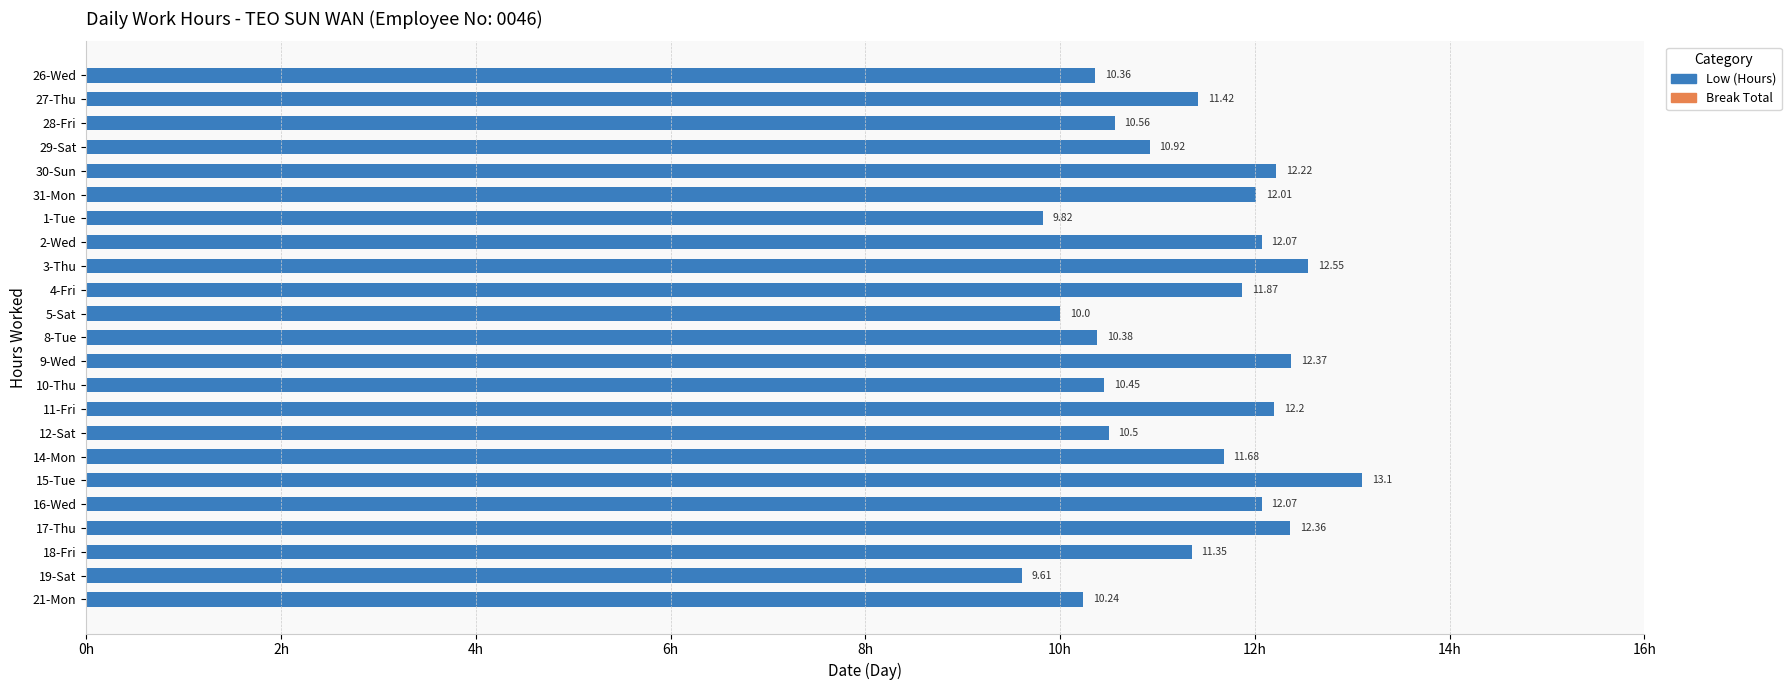

What is the ratio of the value at 27-Thu to the value at 14-Mon?

1.0